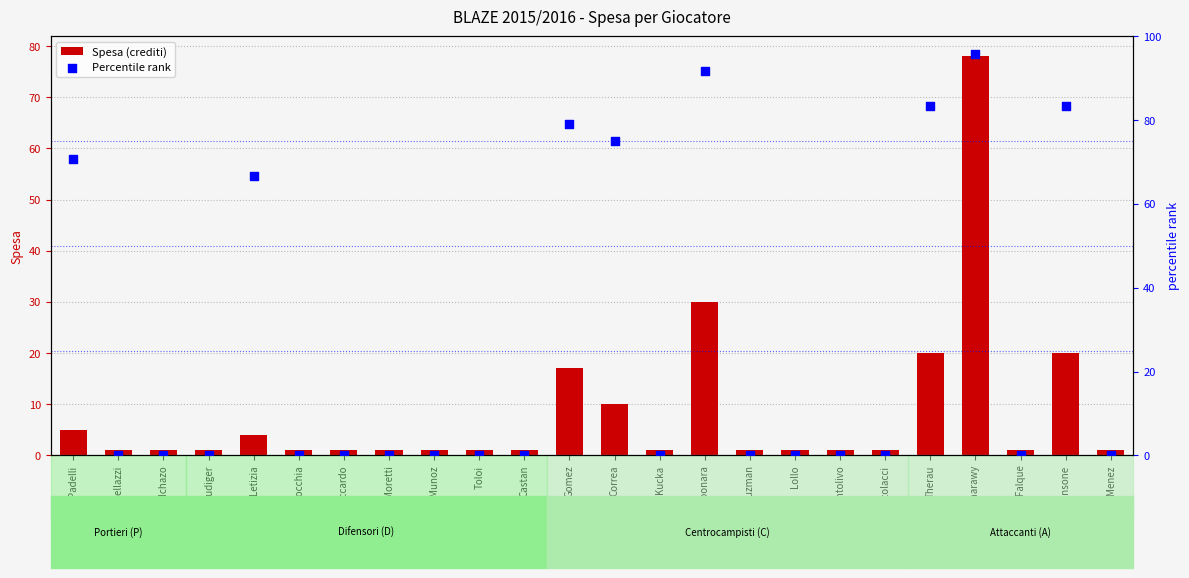

Is the value of Percentile rank at Kucka greater than the value of Spesa (crediti) at Gomez?

No